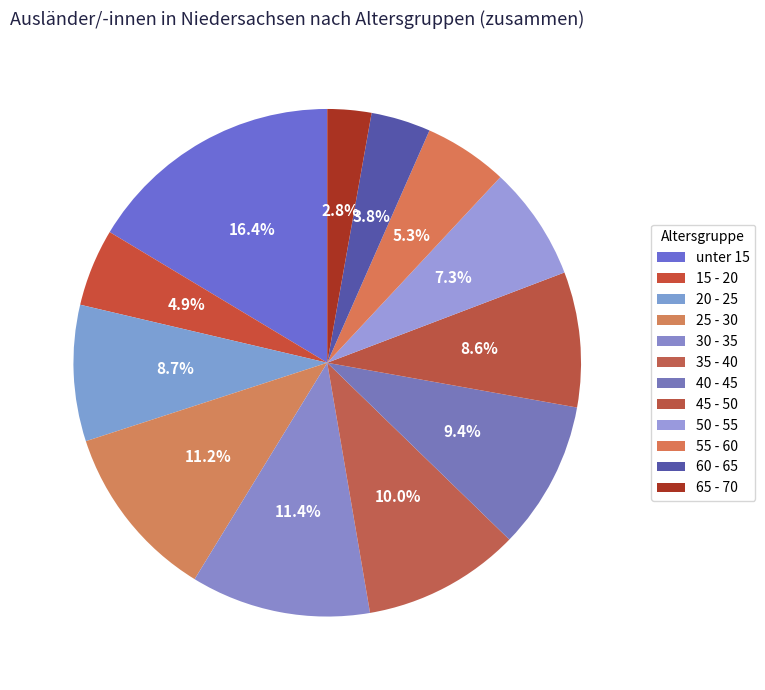

Between 60 - 65 and 25 - 30, which is larger?

25 - 30